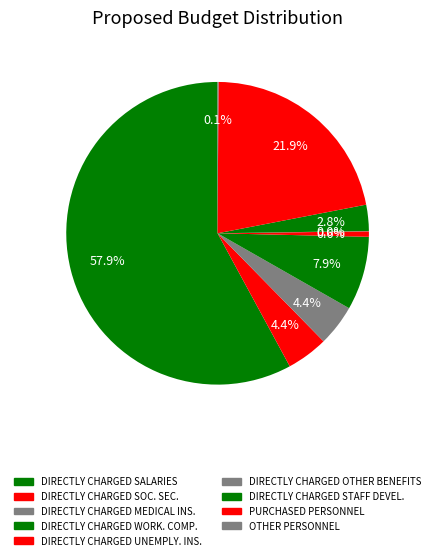

Do DIRECTLY CHARGED MEDICAL INS. and DIRECTLY CHARGED UNEMPLY. INS. together represent more than half of the pie?

No